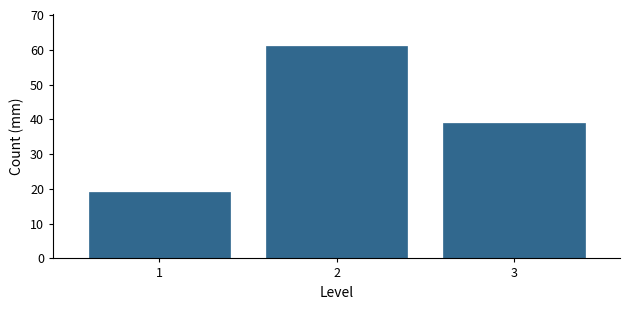

Reading left to right, extract all data points from this chart.

19	61	39